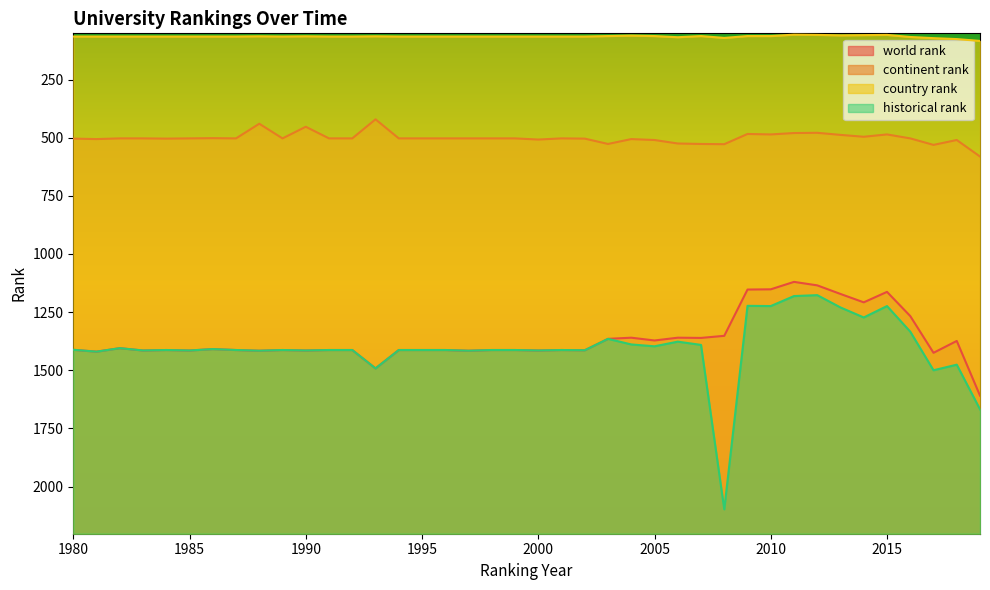

True or false: continent rank has a value of 844 at 1986.

False